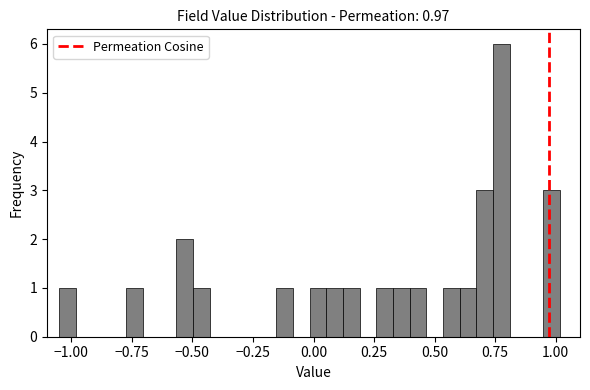

Read against the x-axis, roughly where is the centre of the tallest bar?

0.80